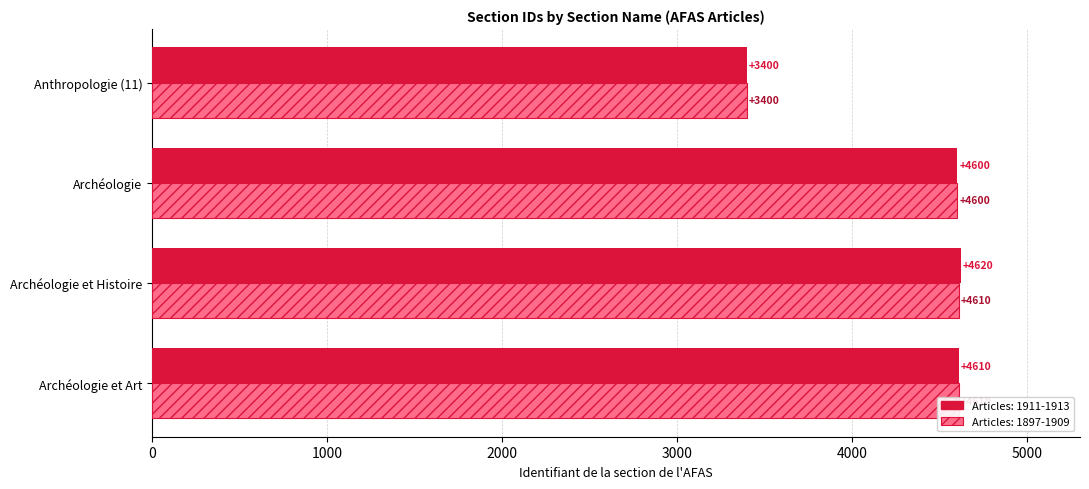

How many values in the First occurrence series are below 4610?

2